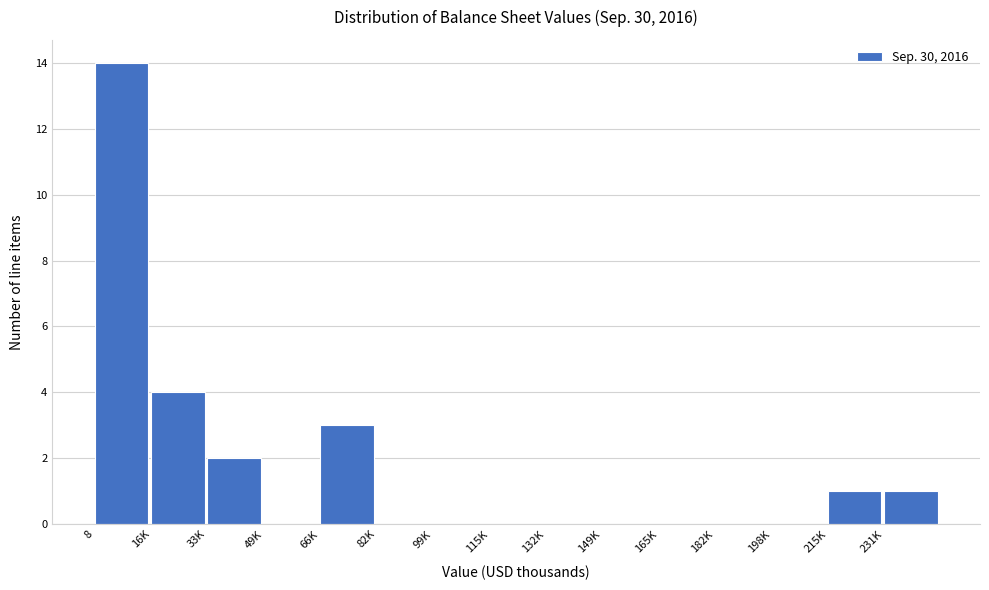

Reading right to left, transcribe all the data shown in this chart.

231K=1	215K=1	198K=0	182K=0	165K=0	149K=0	132K=0	115K=0	99K=0	82K=0	66K=3	49K=0	33K=2	16K=4	8=14